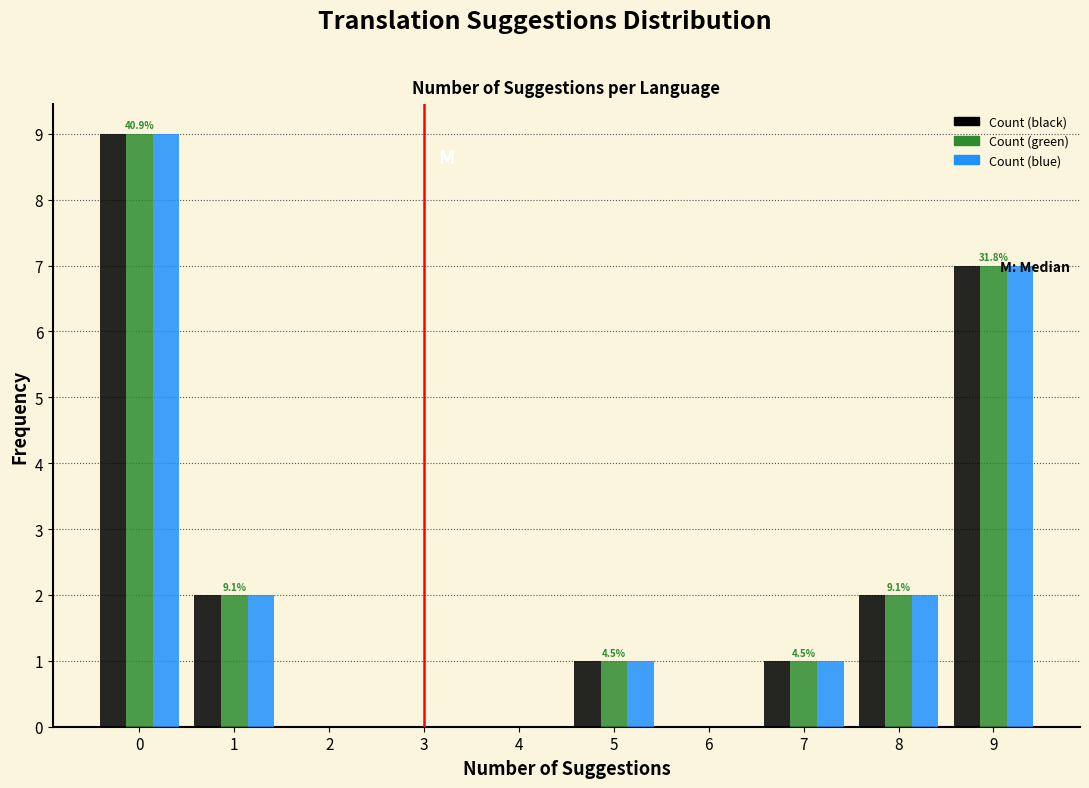

In the Count (green) series, which range on the x-axis has the tallest bar?

-0.5 to 0.5